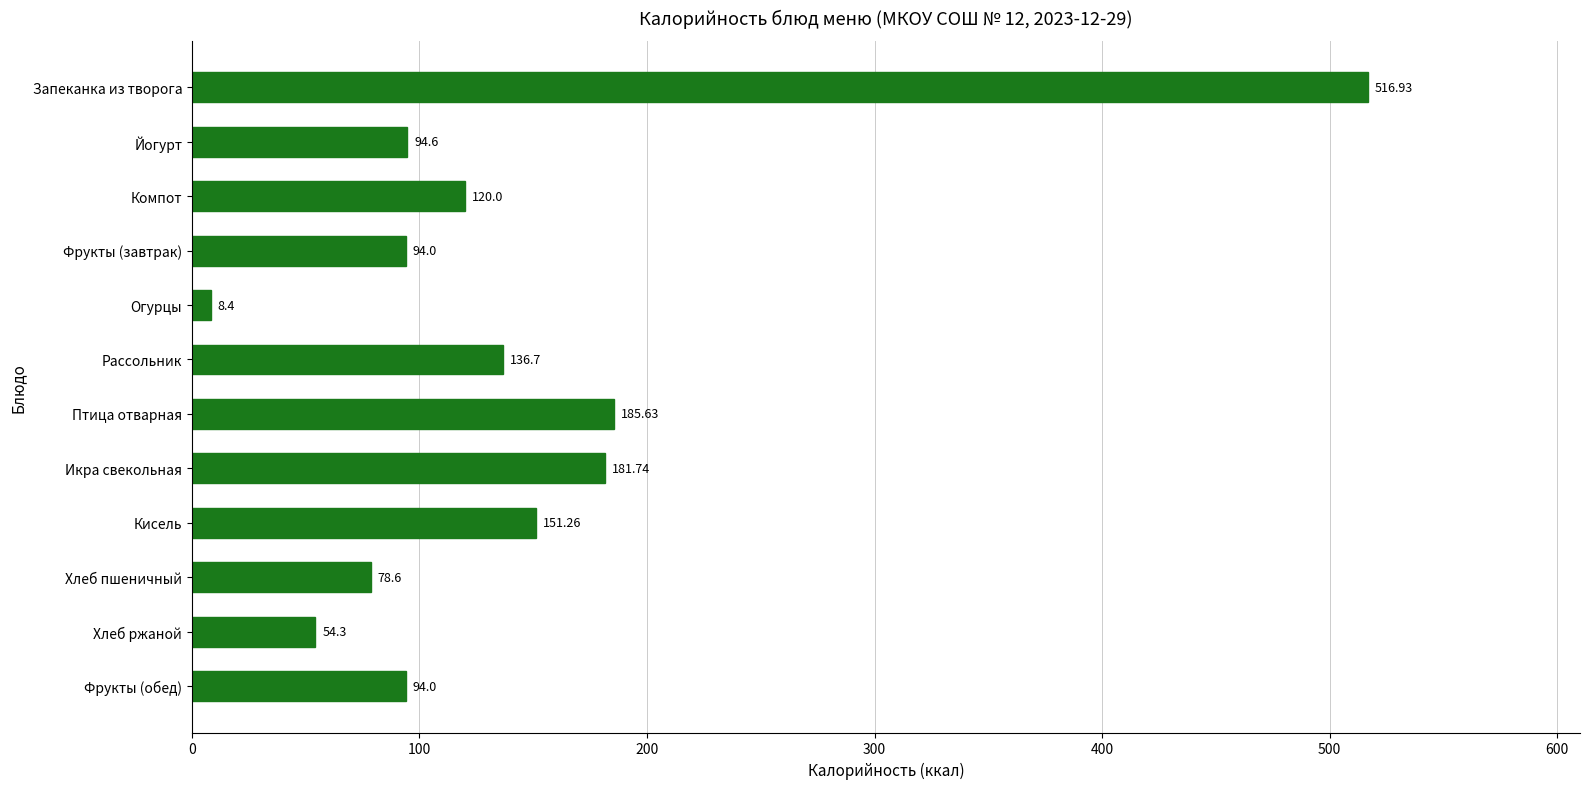

What is the difference between the maximum and minimum values?

508.5